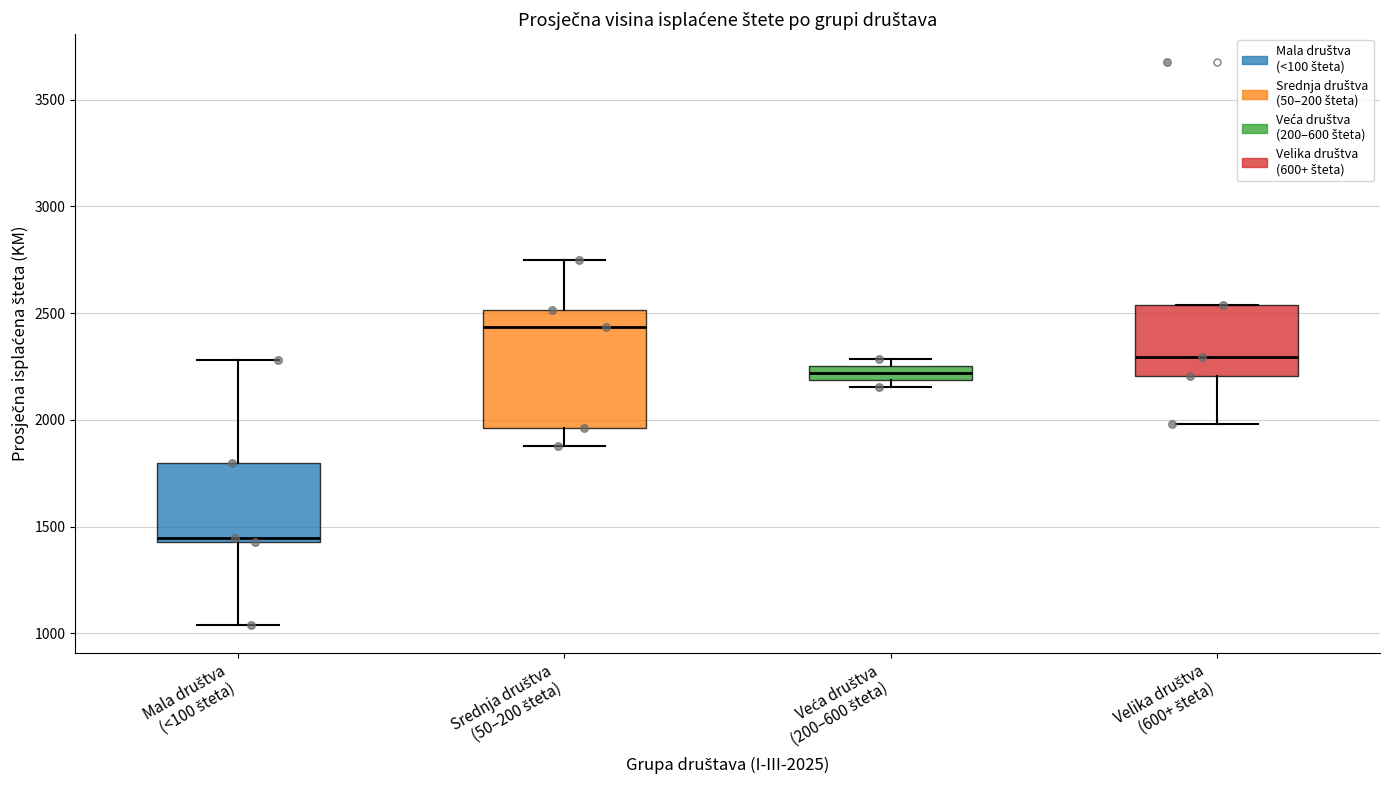

Which box is the tallest, from its lower edge to its upper edge?

Srednja društva (50–200 šteta)